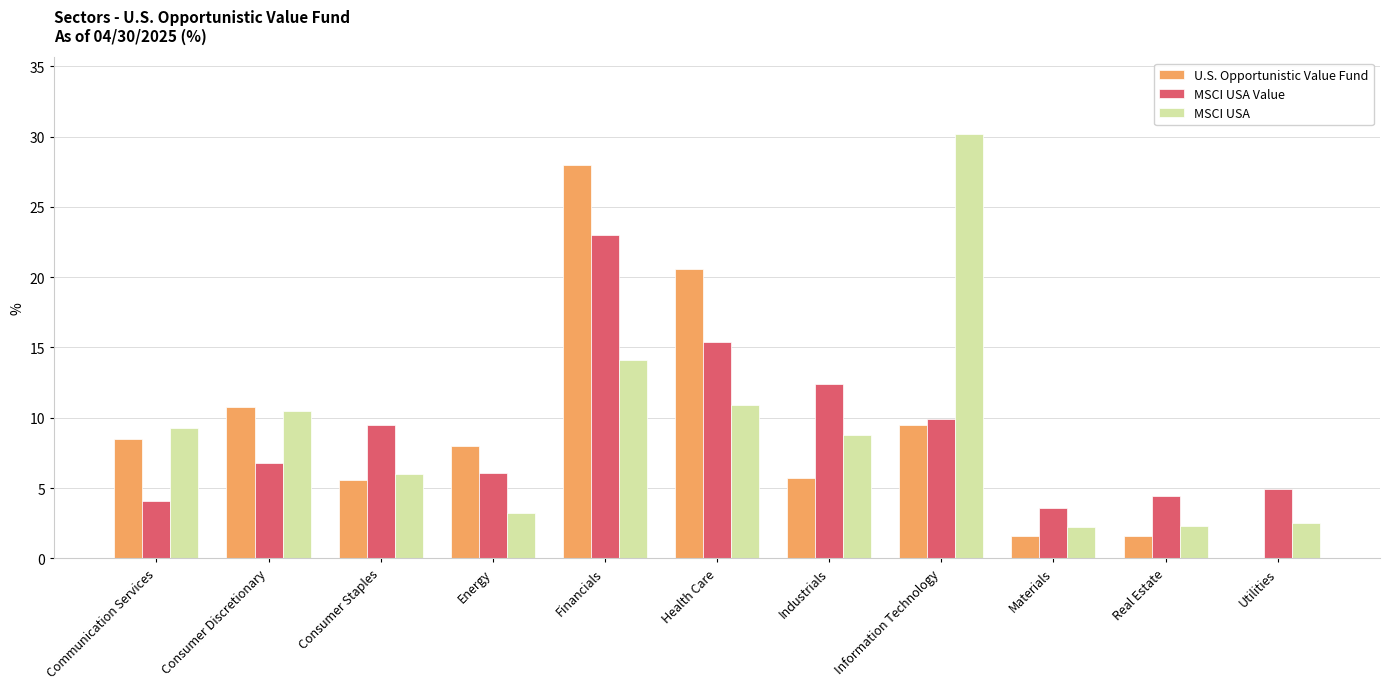

What is the total value across all series at Information Technology?

49.6